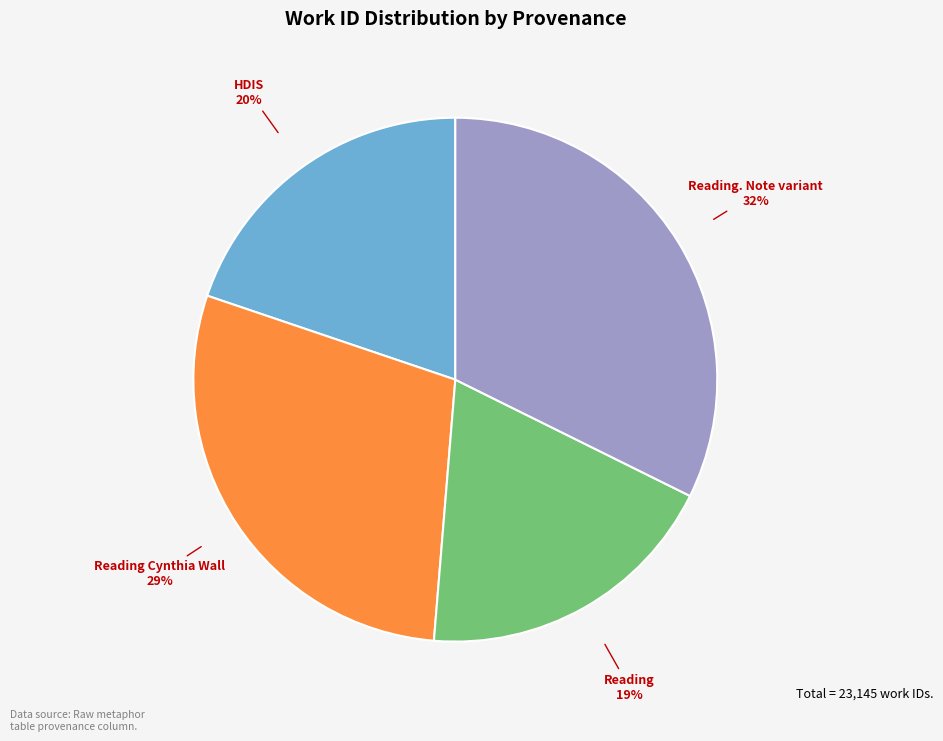

Count the number of slices in the pie.

4